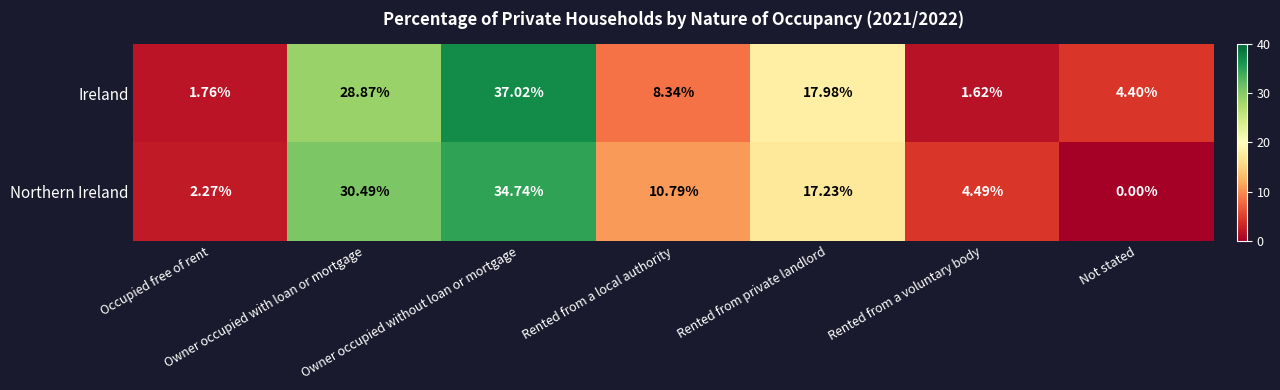

Rank the series by their average value, from highest to lowest.

Northern Ireland, Ireland